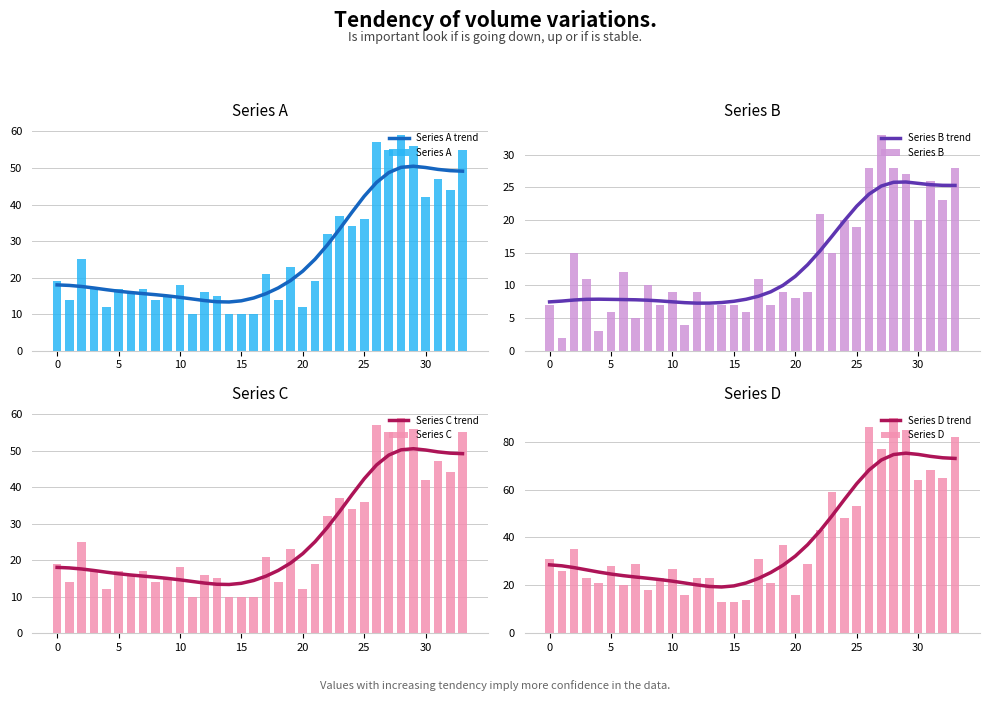

What is the sum of all Series A values?

898